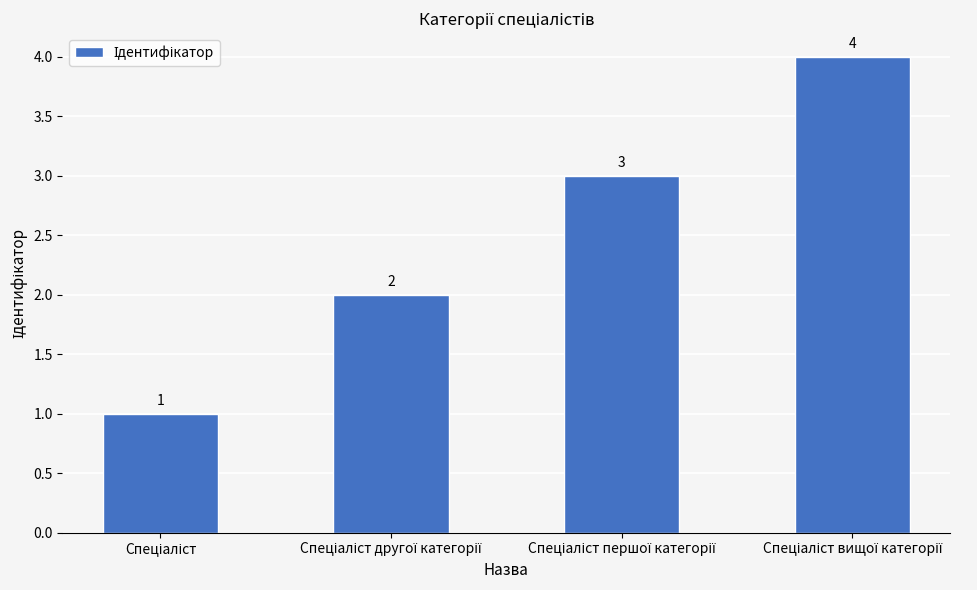

What is the value of the 1st bar from the left?

1